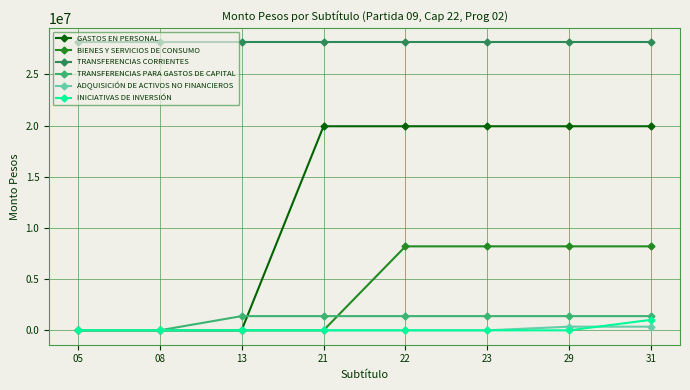

Reading left to right, transcribe all the data shown in this chart.

GASTOS EN PERSONAL: 05=0	08=0	13=0	21=19930610	22=19930610	23=19930610	29=19930610	31=19930610
BIENES Y SERVICIOS DE CONSUMO: 05=0	08=0	13=0	21=0	22=8200835	23=8200835	29=8200835	31=8200835
TRANSFERENCIAS CORRIENTES: 05=28131444	08=28131444	13=28131444	21=28131444	22=28131444	23=28131444	29=28131444	31=28131444
TRANSFERENCIAS PARA GASTOS DE CAPITAL: 05=0	08=0	13=1386537	21=1386537	22=1386537	23=1386537	29=1386537	31=1386537
ADQUISICIÓN DE ACTIVOS NO FINANCIEROS: 05=0	08=0	13=0	21=0	22=0	23=0	29=356536	31=356536
INICIATIVAS DE INVERSIÓN: 05=0	08=0	13=0	21=0	22=0	23=0	29=0	31=1030000